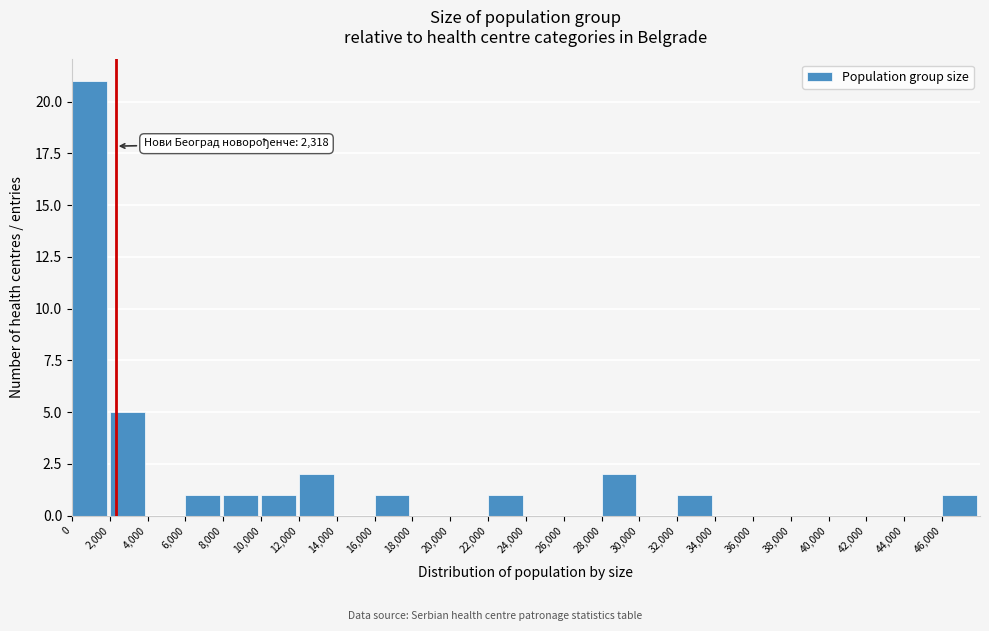

Over which range of the x-axis is the bar tallest?

0 to 2000